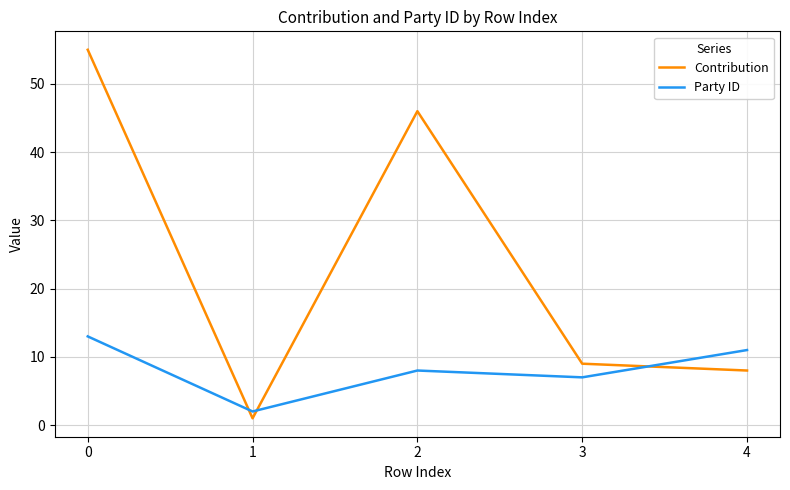

At 0, list the series in order from smallest to largest.

Party ID, Contribution